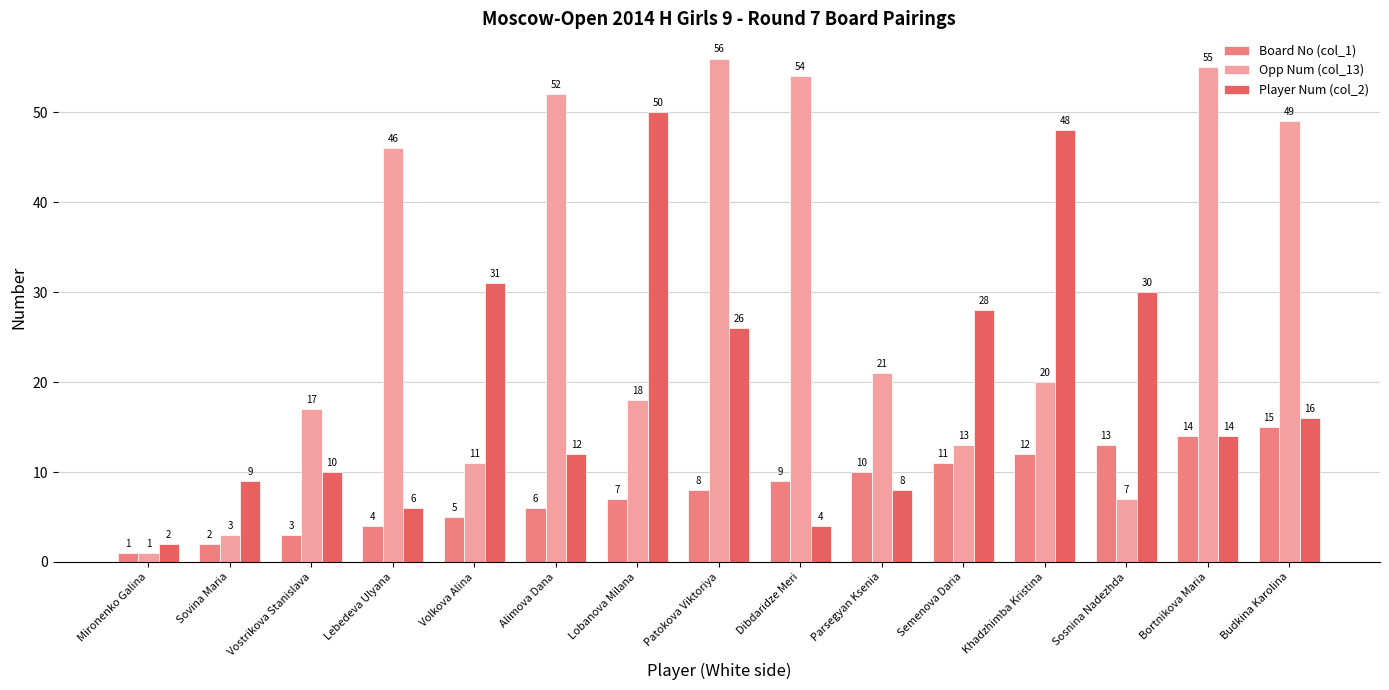

What is the sum of the Player Num (col_2) values at Budkina Karolina and Mironenko Galina?

18